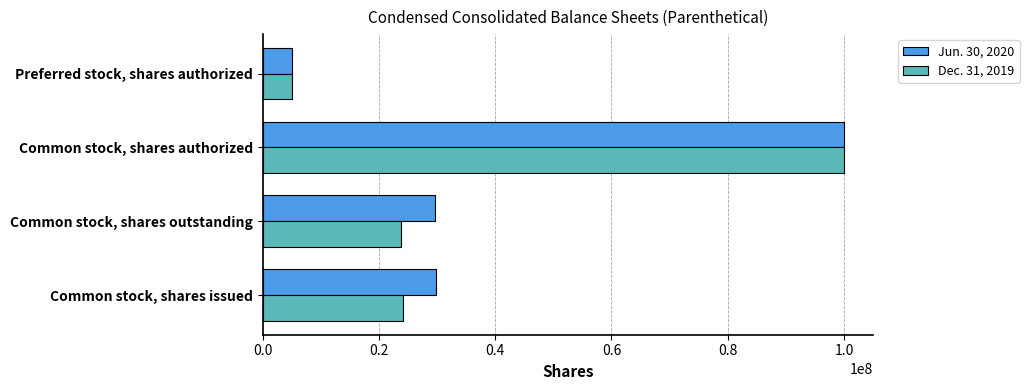

What is the sum of all Dec. 31, 2019 values?

152930751